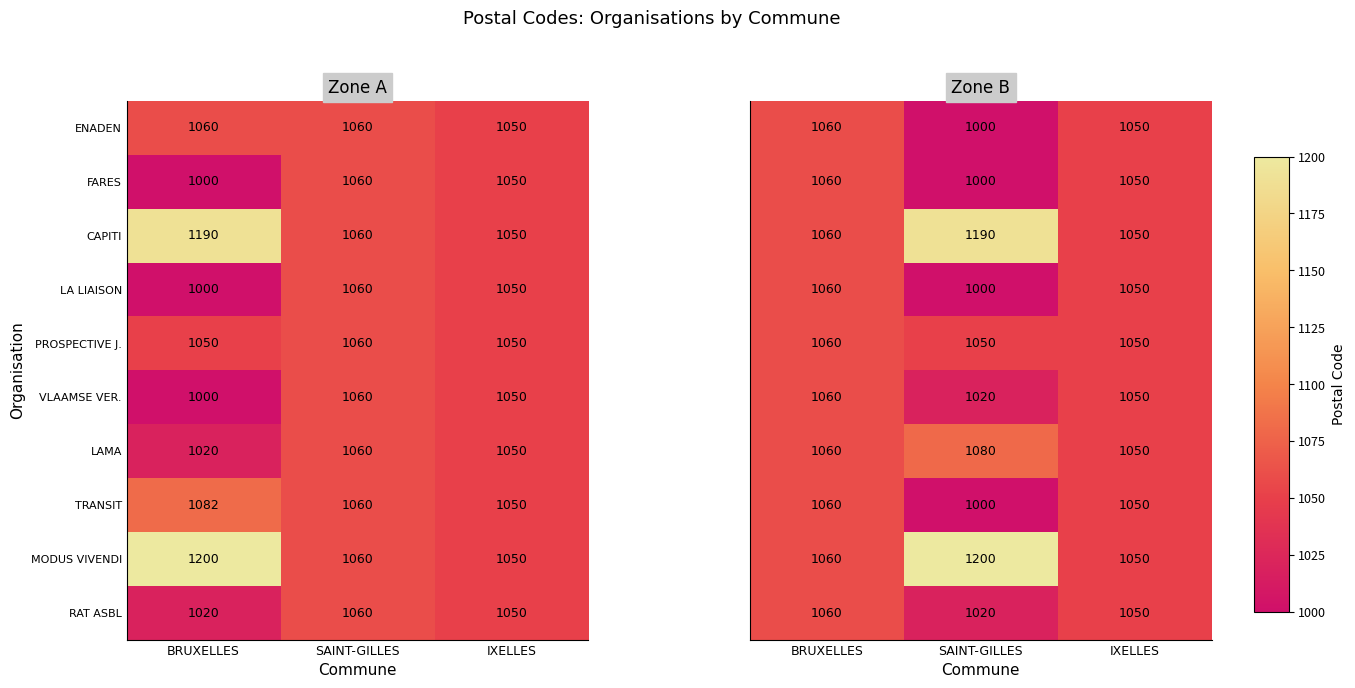

Is the value of LAMA at BRUXELLES greater than the value of VLAAMSE VER. at IXELLES?

No